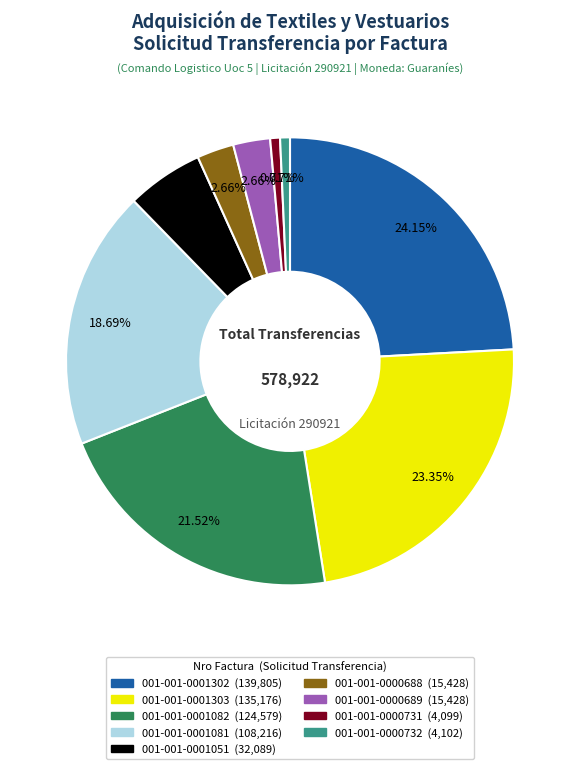

What portion of the pie excludes 001-001-0000732?

99.3%